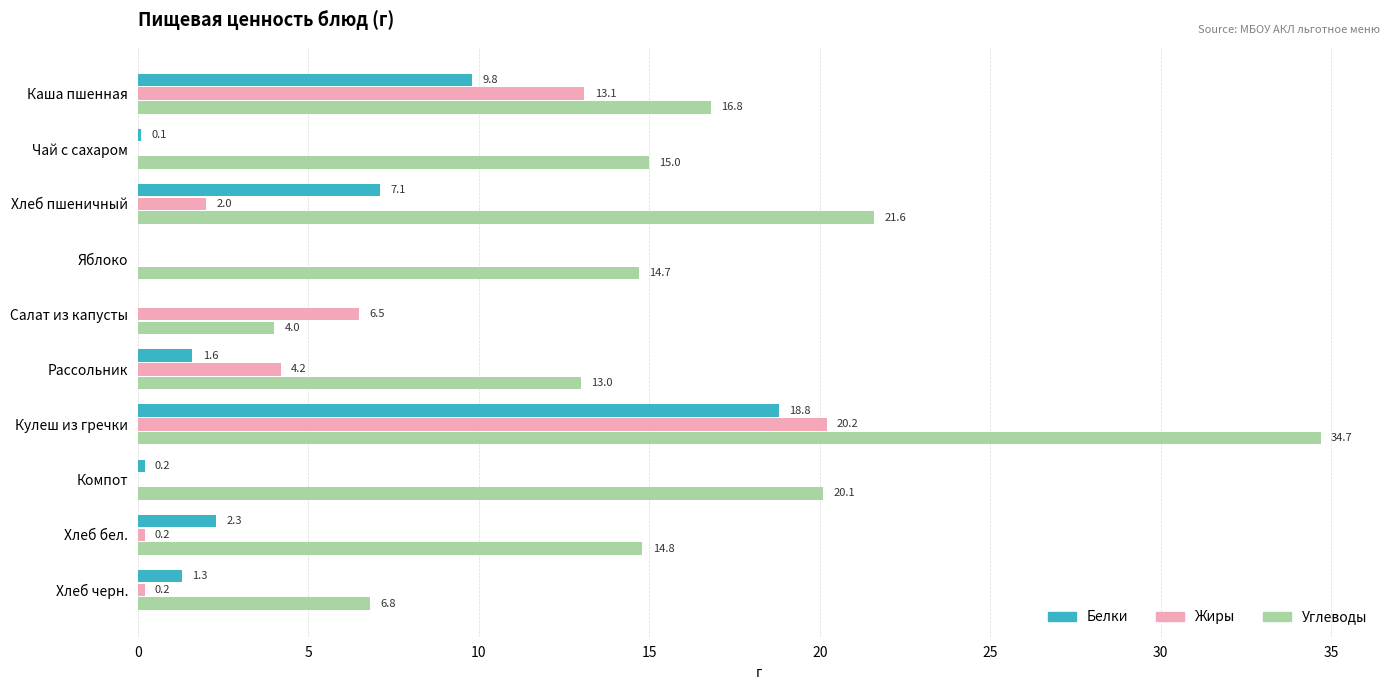

The value of Жиры at Компот is 0.0. True or false?

True